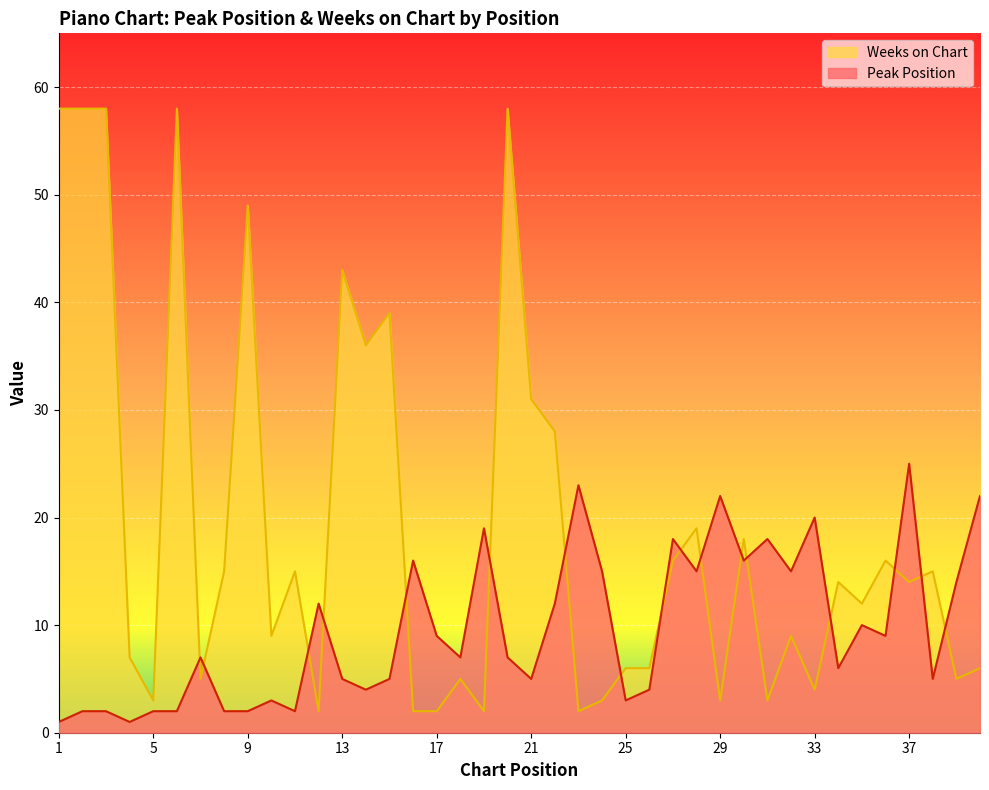

At which label does Weeks on Chart first exceed 14?

1